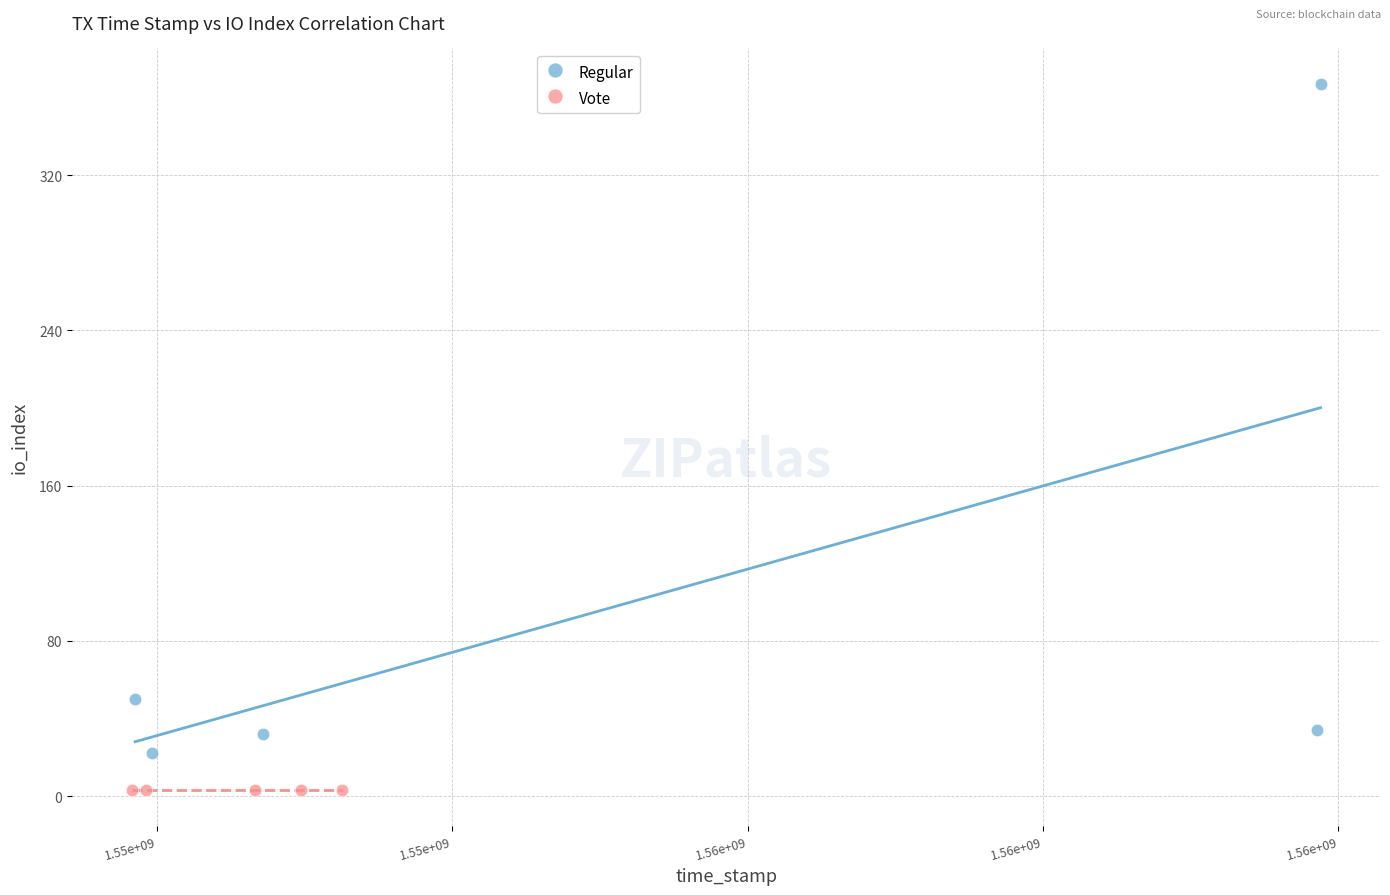

Which series reaches the minimum Y coordinate?

Vote